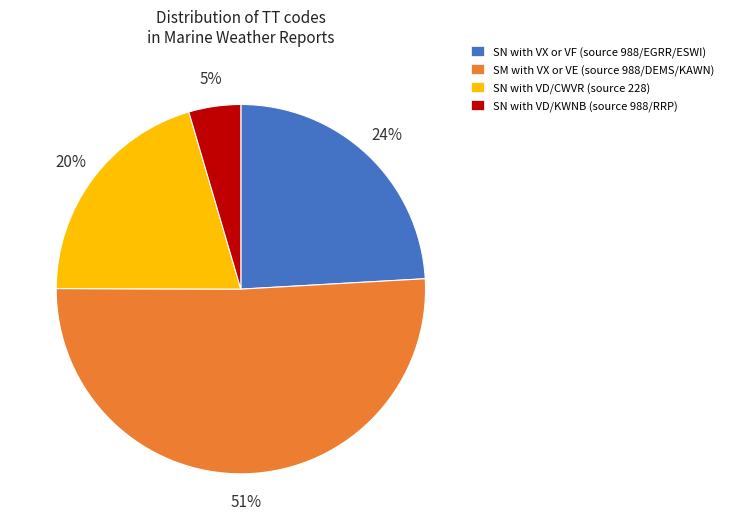

Between SN with VD/KWNB (source 988/RRP) and SN with VD/CWVR (source 228), which is larger?

SN with VD/CWVR (source 228)